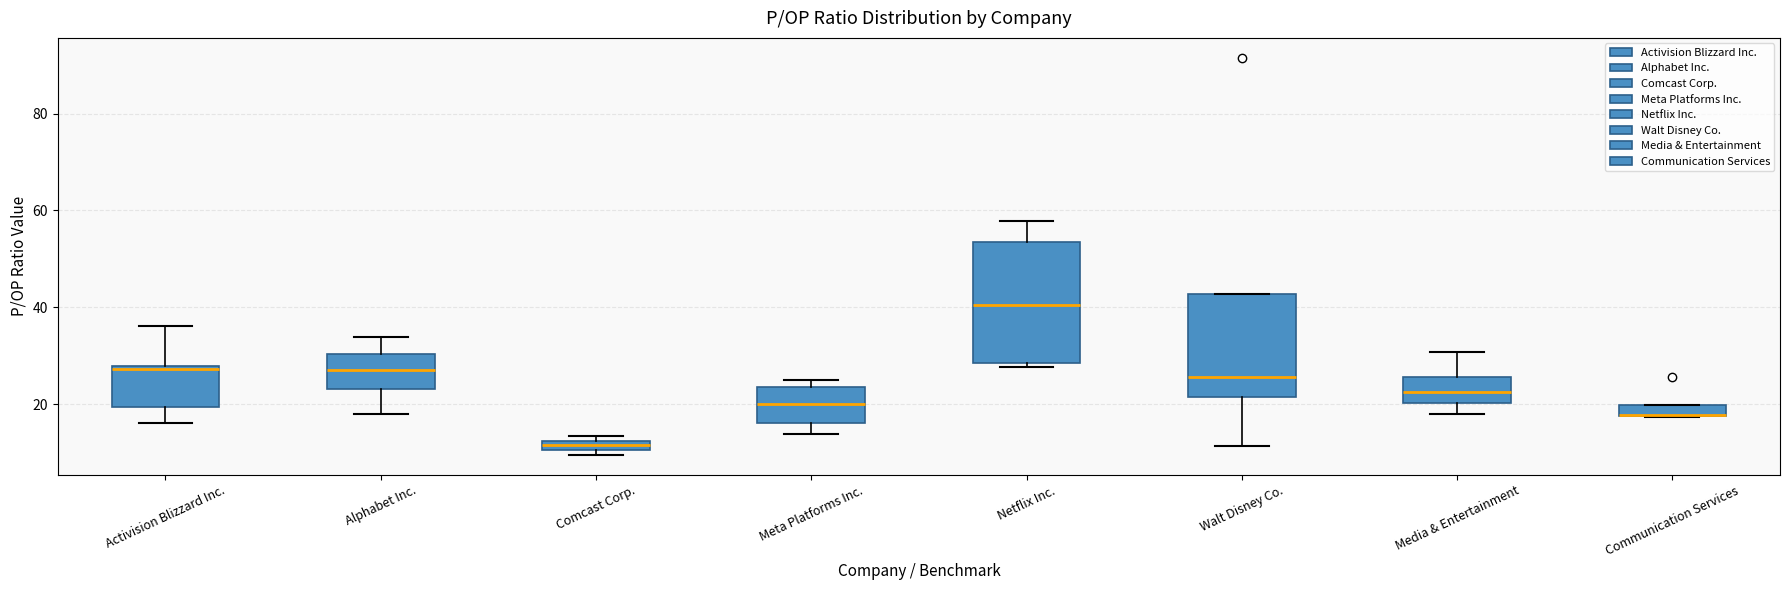

Comparing the boxes themselves (not the whiskers), which one is the tallest?

Netflix Inc.